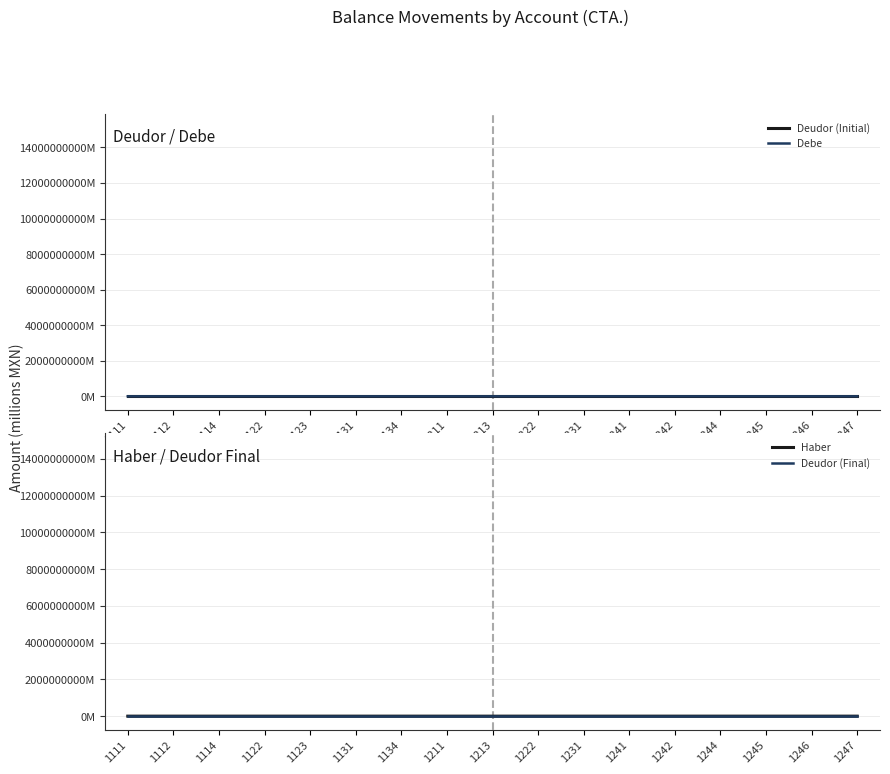

What are all the series names shown in the legend?

Deudor (Initial), Debe, Haber, Deudor (Final)